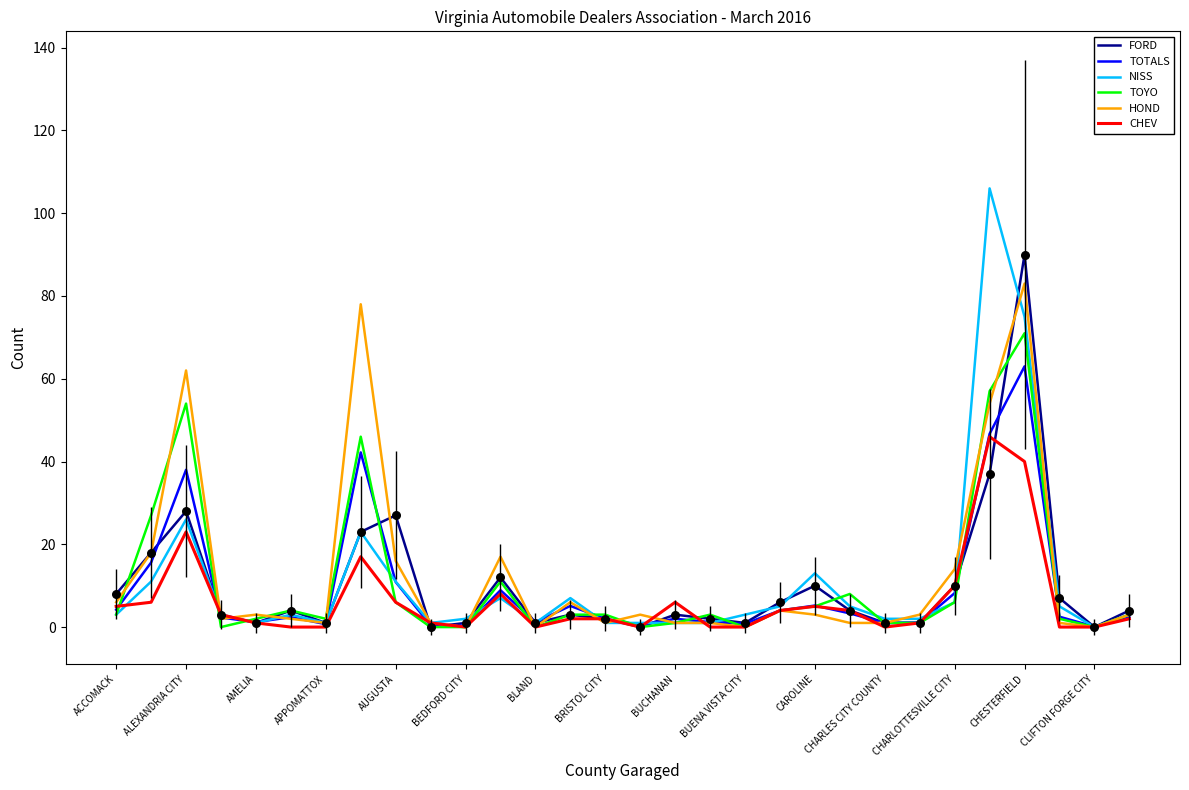

What are all the series names shown in the legend?

FORD, TOTALS, NISS, TOYO, HOND, CHEV